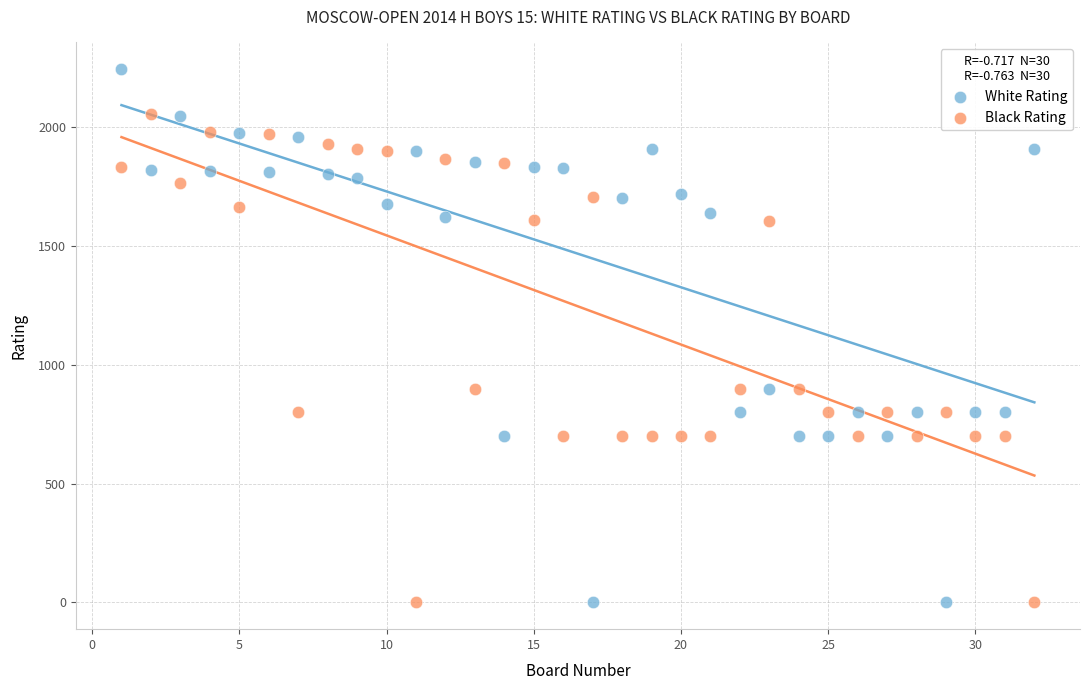

What is the X range (max minus min) for the scatter plot?

31